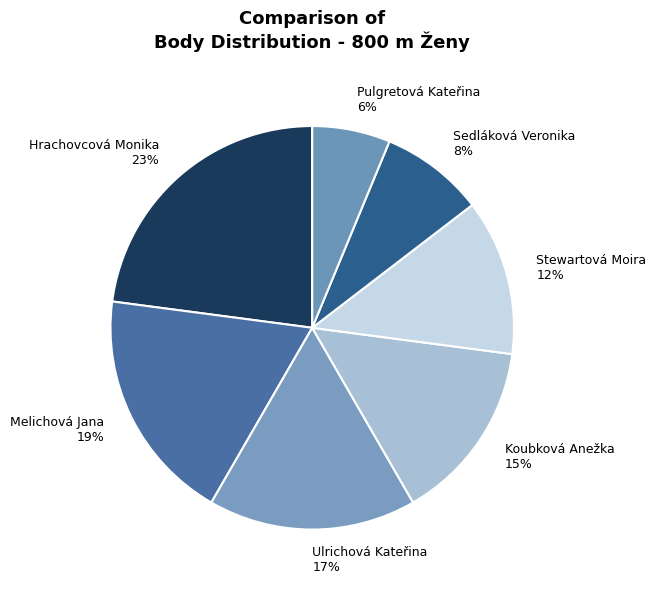

Which slice is the largest?

Hrachovcová Monika